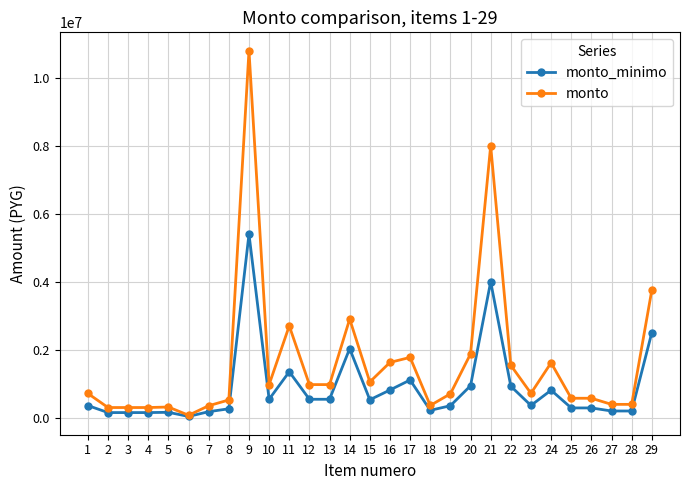

Is the value of monto_minimo at 11 greater than the value of monto at 20?

No